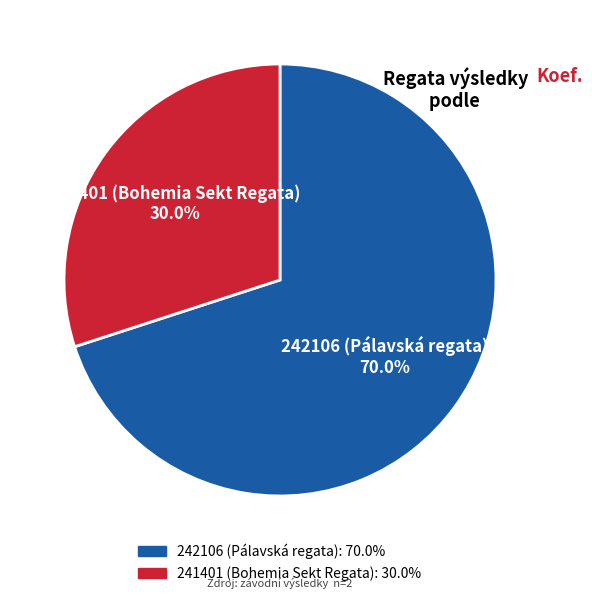

Which slice is the largest?

242106 (Pálavská regata)